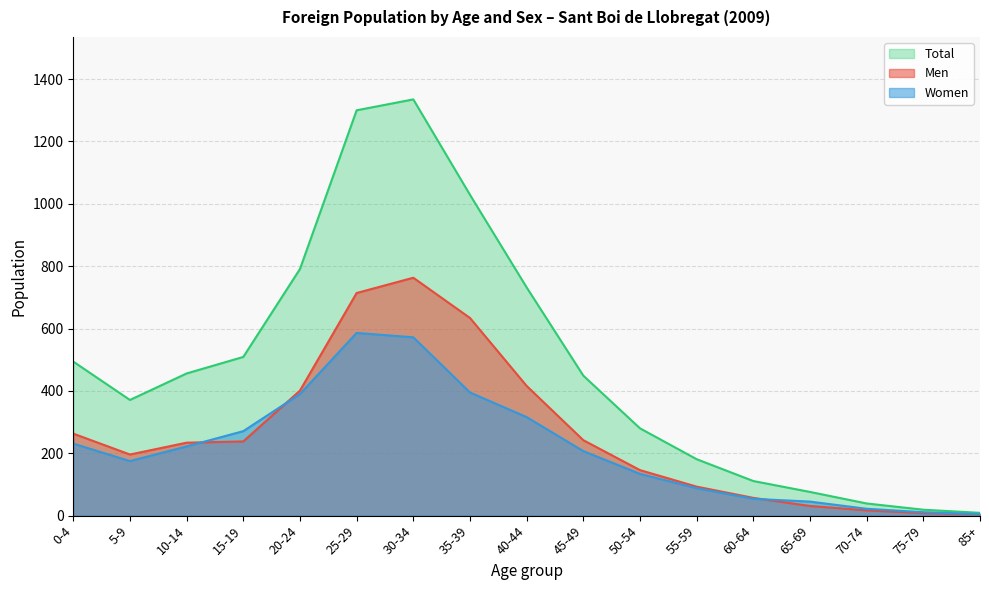

True or false: Total and Men intersect in this chart.

False